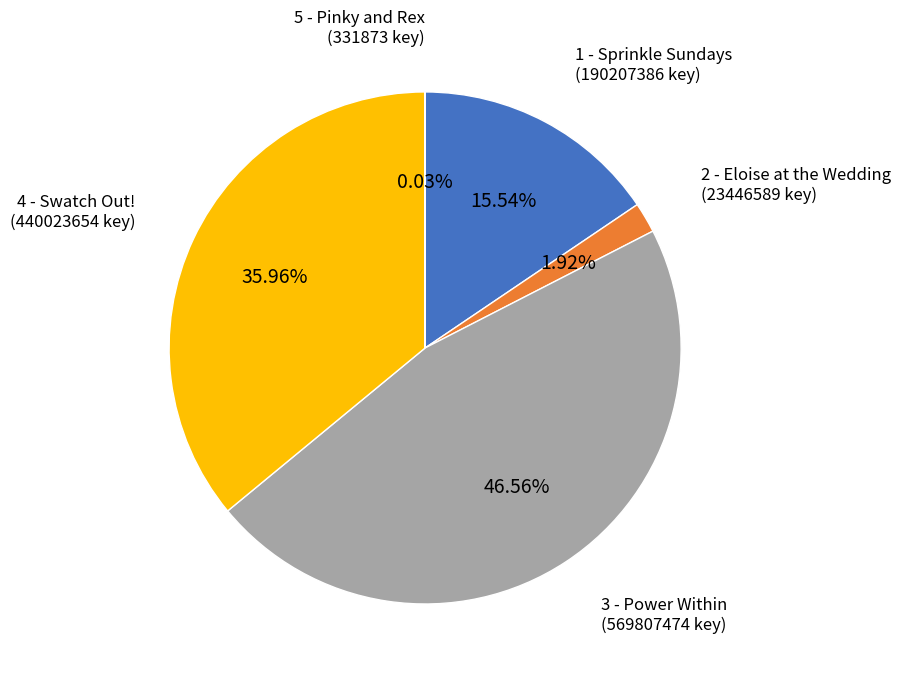

Does any single category account for the majority?

No